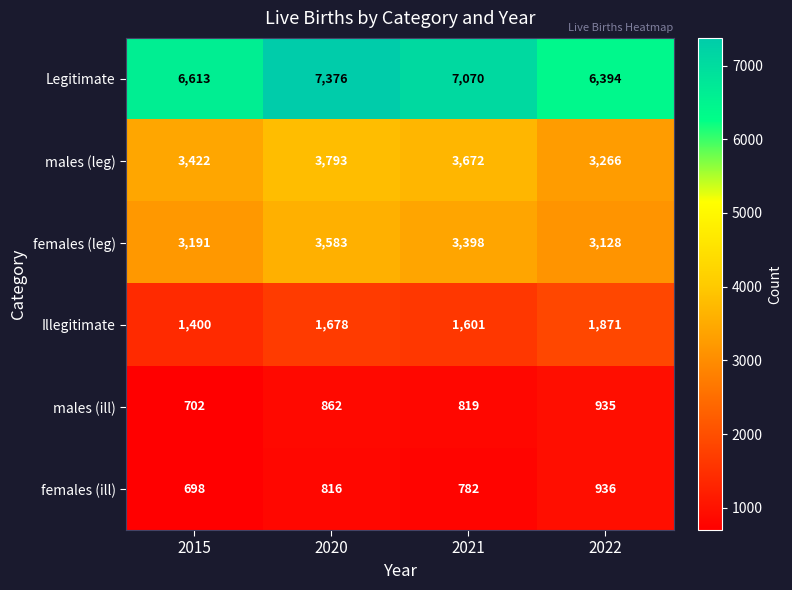

What is the difference between the maximum and minimum values in the Legitimate series?

982